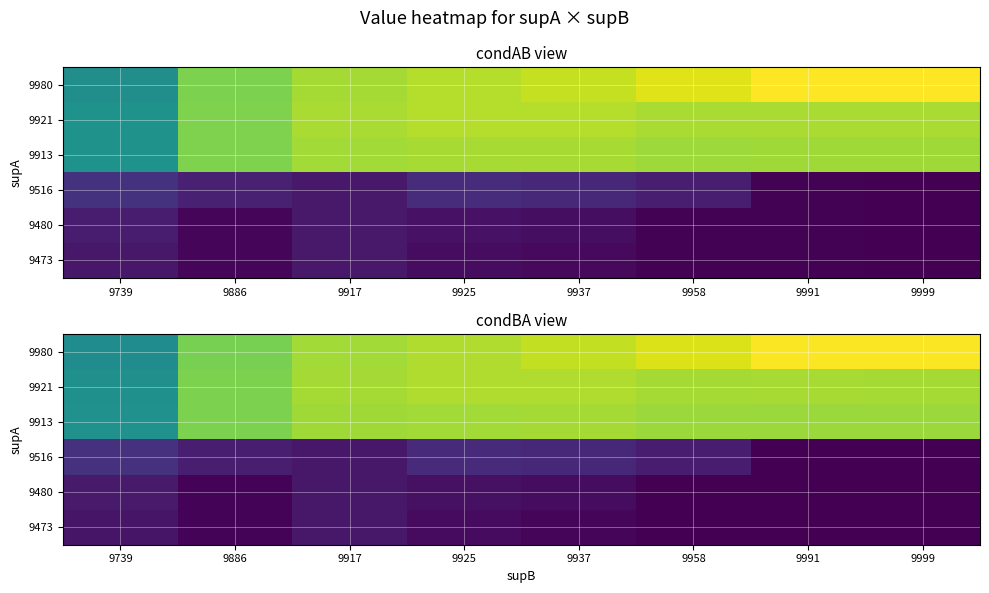

At which label is 9473 closest to 0?

9999